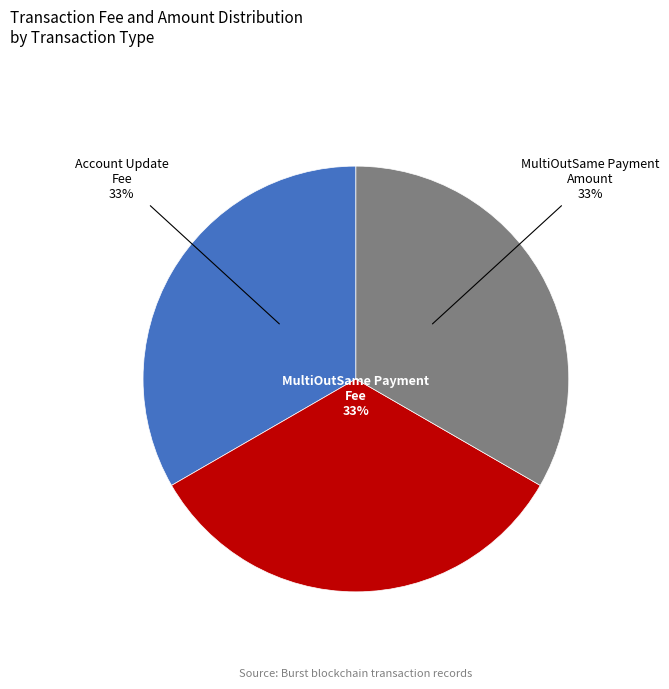

Does any single category account for the majority?

No